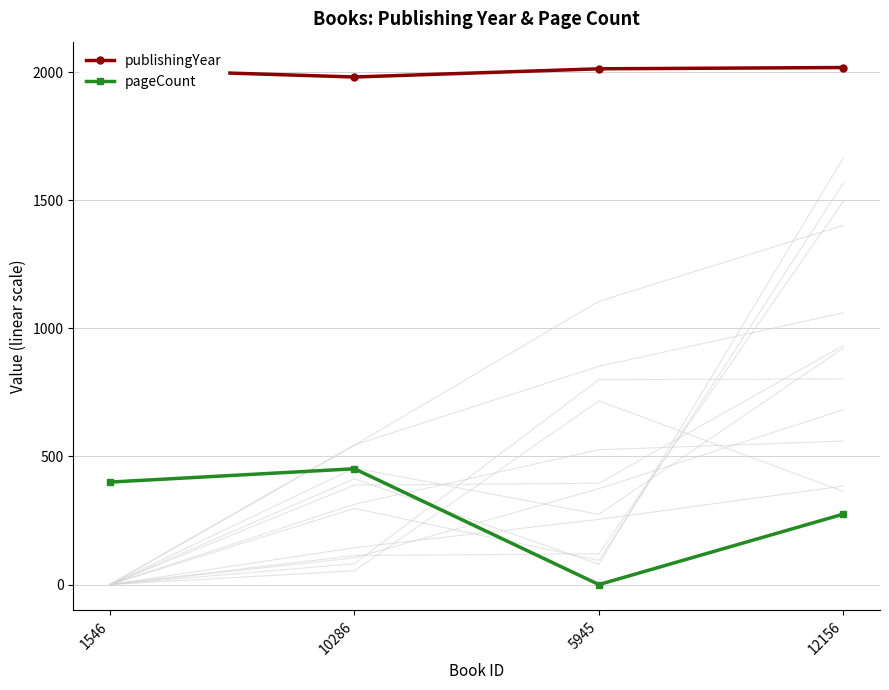

What is the difference between the maximum and minimum values in the publishingYear series?

37